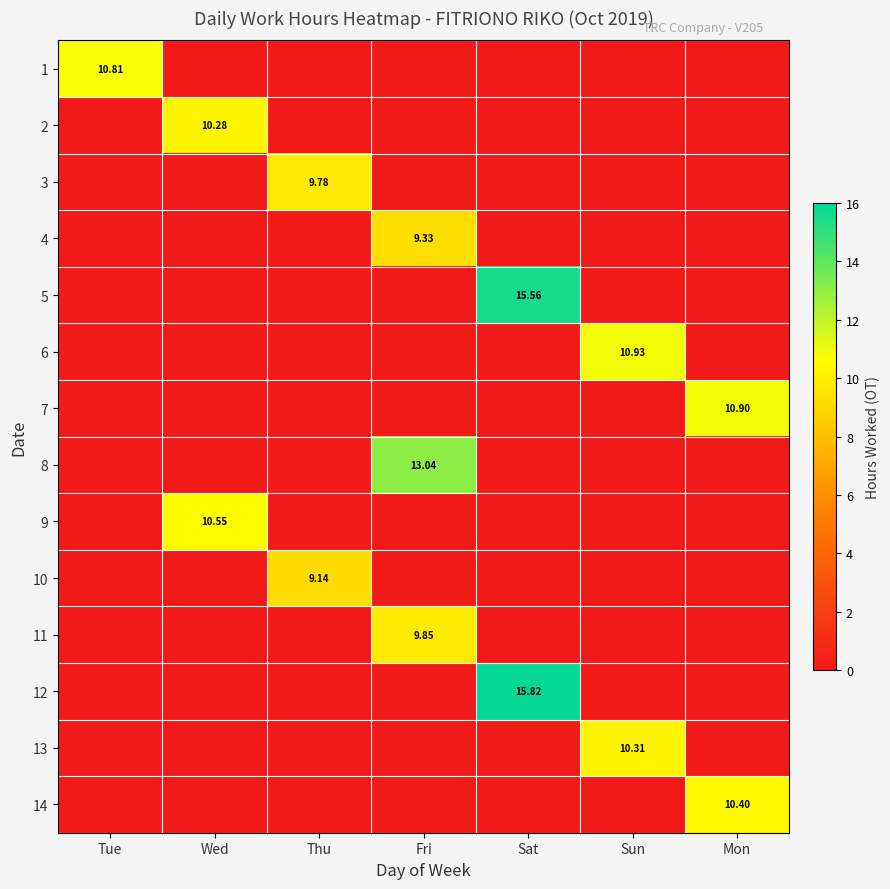

What is the average value of the 3 series?

1.4